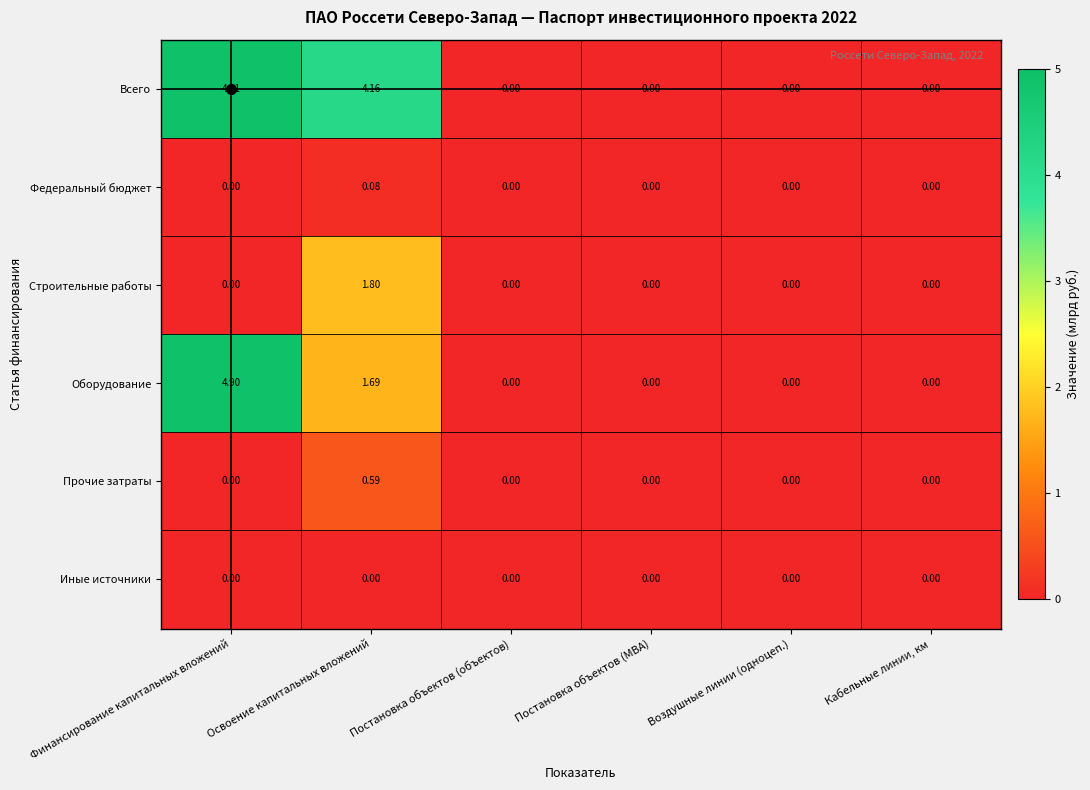

At which category is the sum across all series the highest?

Финансирование капитальных вложений